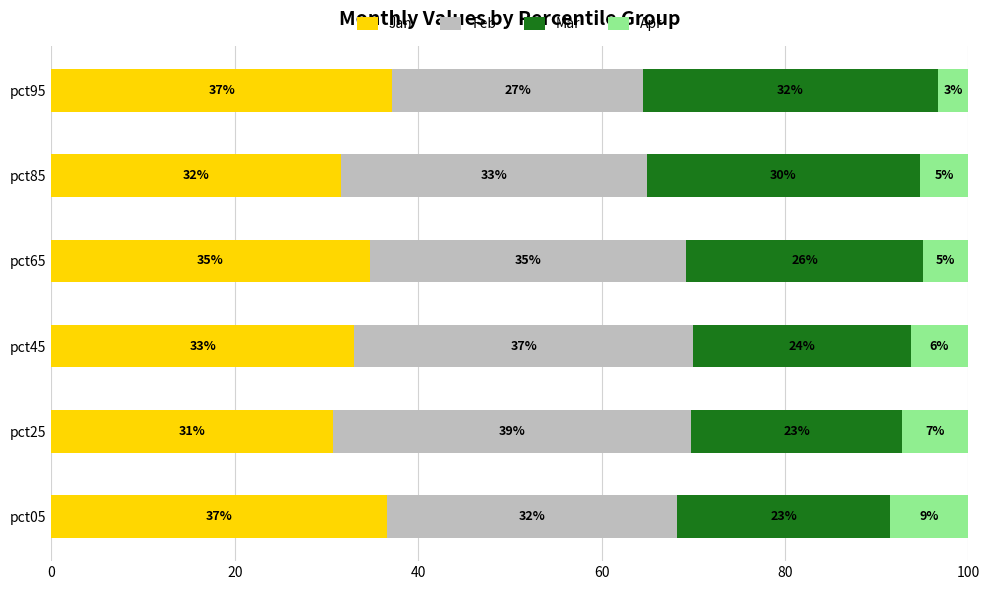

Which category has the lowest value in the Jan series?

pct25